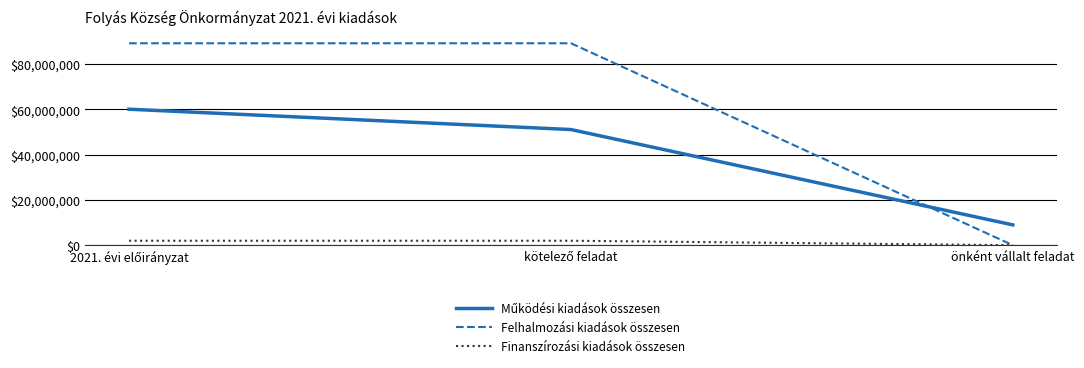

Which series has the largest total across all categories?

Felhalmozási kiadások összesen